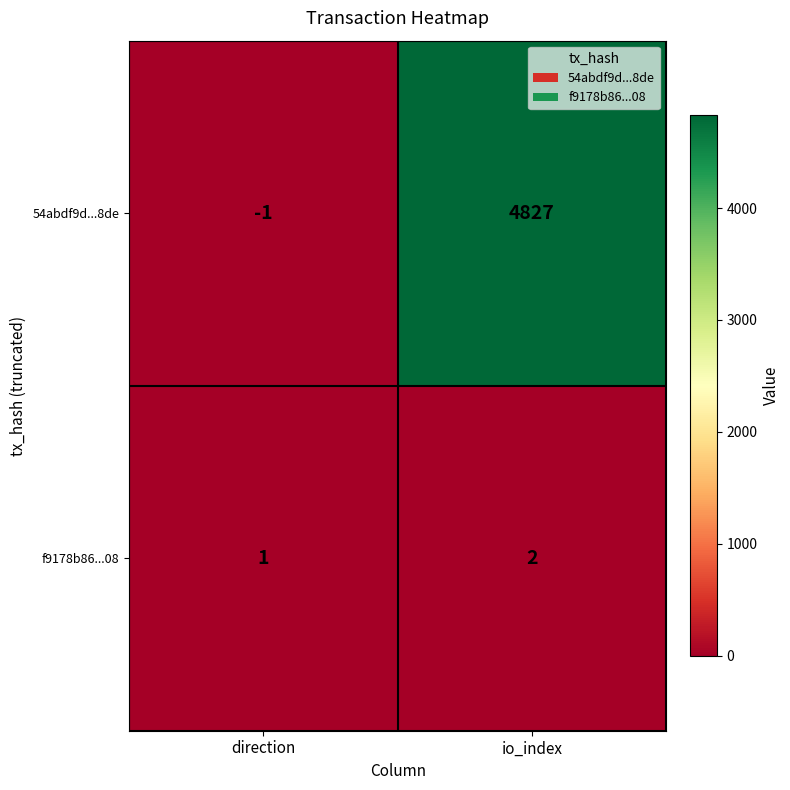

The value of 54abdf9d...8de at io_index is 6714. True or false?

False